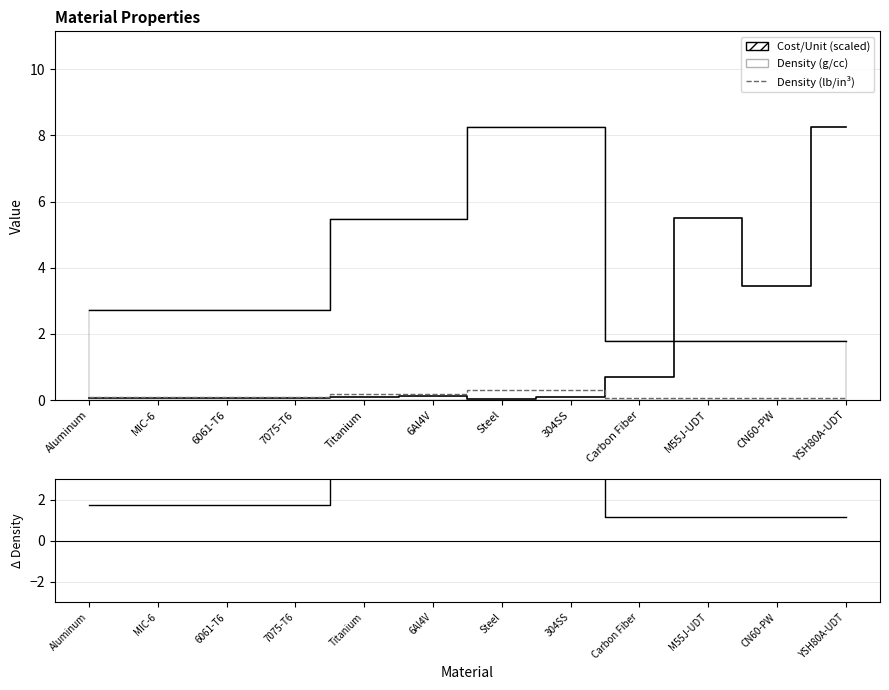

Reading left to right, what are all the values shown in this chart?

1.7	1.7	1.7	1.7	3.5	3.5	5.3	5.3	1.2	1.2	1.2	1.2